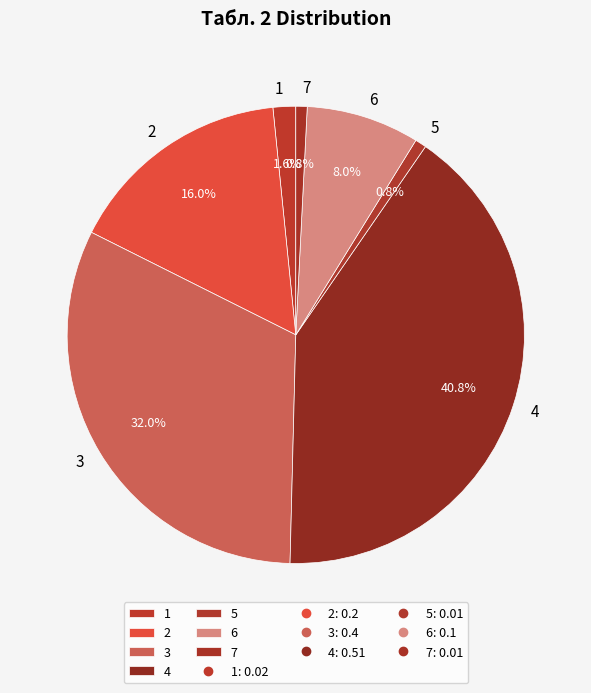

How many slices are in this pie chart?

7